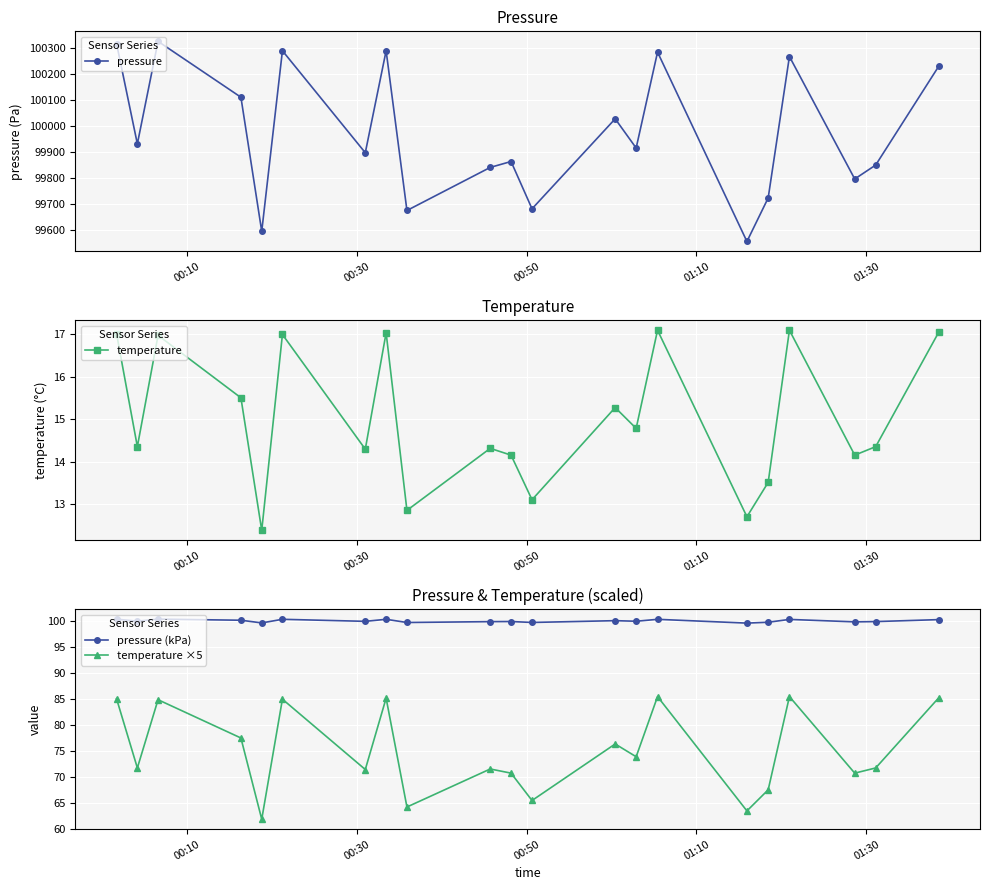

What is the value of the temperature ×5 point at the 1st from the left?

85.1